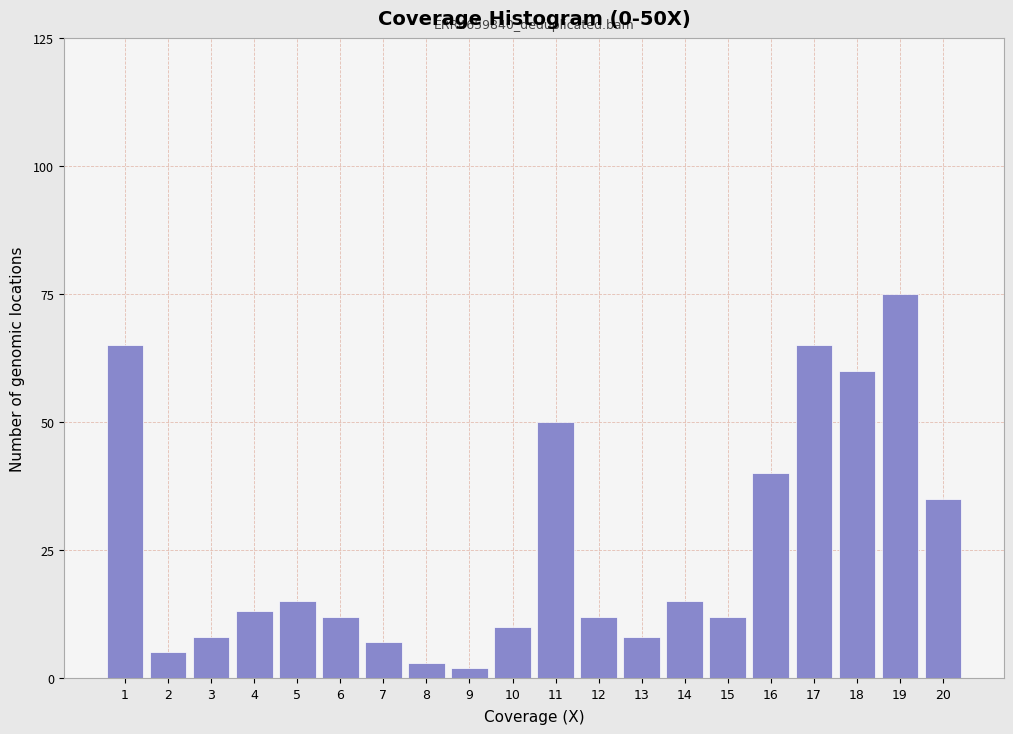

Reading right to left, list all the values displayed in this chart.

35	75	60	65	40	12	15	8	12	50	10	2	3	7	12	15	13	8	5	65